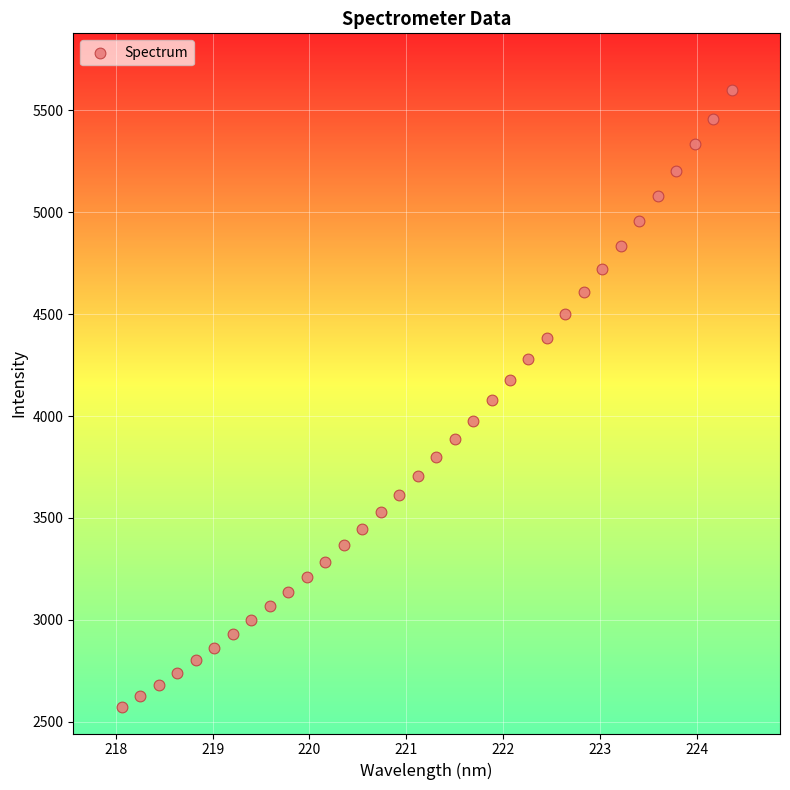

What is the range of Y values (max minus min)?

3028.6